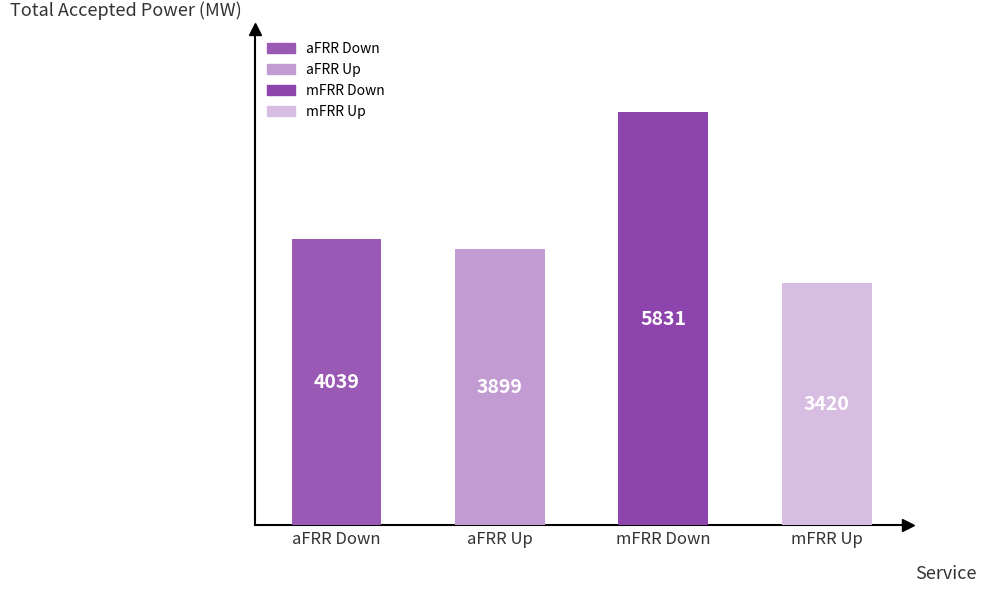

Reading left to right, what are all the values shown in this chart?

4039	3899	5831	3420